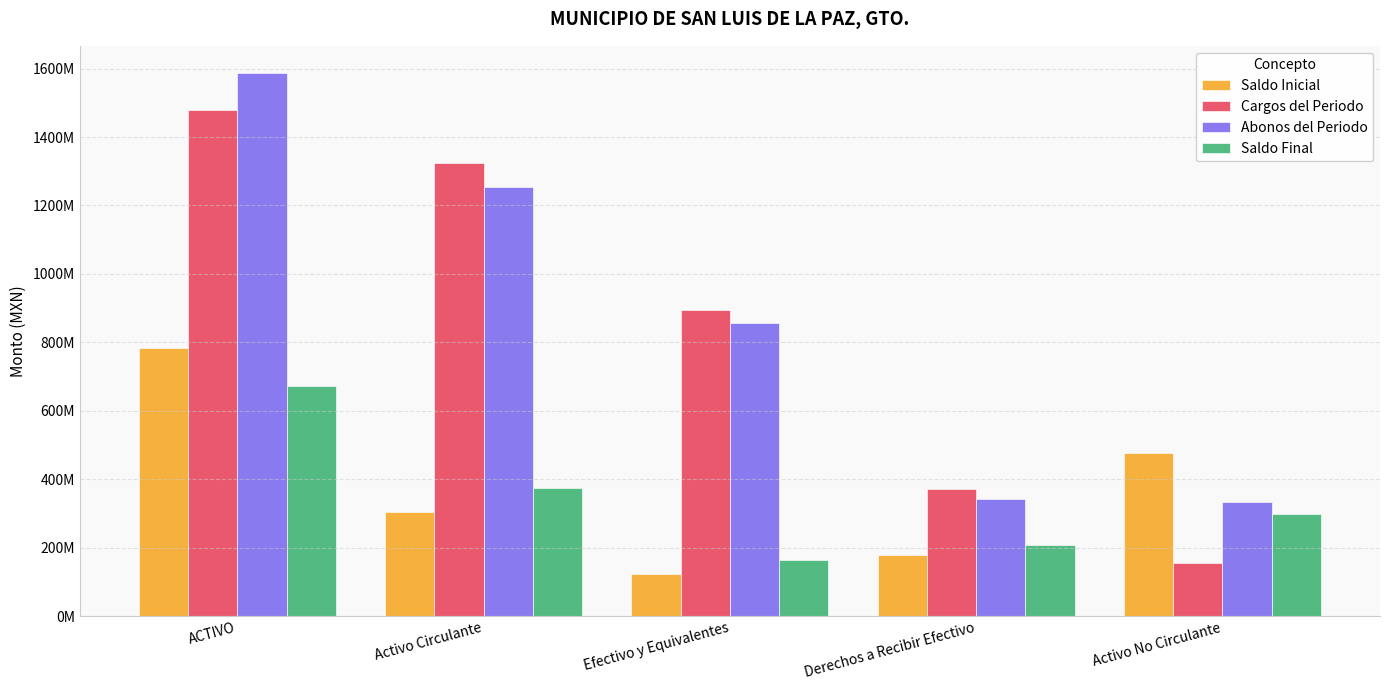

Reading left to right, extract all data points from this chart.

Saldo Inicial: ACTIVO=782803417.2	Activo Circulante=305540628.4	Efectivo y Equivalentes=122996810.0	Derechos a Recibir Efectivo=178105875.2	Activo No Circulante=477262788.7
Cargos del Periodo: ACTIVO=1477975206.5	Activo Circulante=1323039540.3	Efectivo y Equivalentes=895968789.1	Derechos a Recibir Efectivo=370875297.6	Activo No Circulante=154935666.1
Abonos del Periodo: ACTIVO=1587617014.4	Activo Circulante=1254301716.1	Efectivo y Equivalentes=855746887.6	Derechos a Recibir Efectivo=341415254.8	Activo No Circulante=333315298.3
Saldo Final: ACTIVO=673161609.2	Activo Circulante=374278452.7	Efectivo y Equivalentes=163218711.5	Derechos a Recibir Efectivo=207565918.0	Activo No Circulante=298883156.5